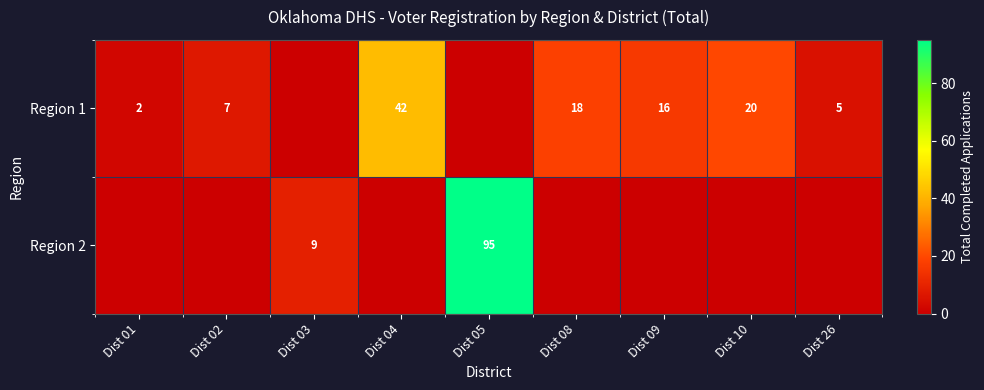

What value does the row_0 series have at Dist 09, to the nearest 10?

20